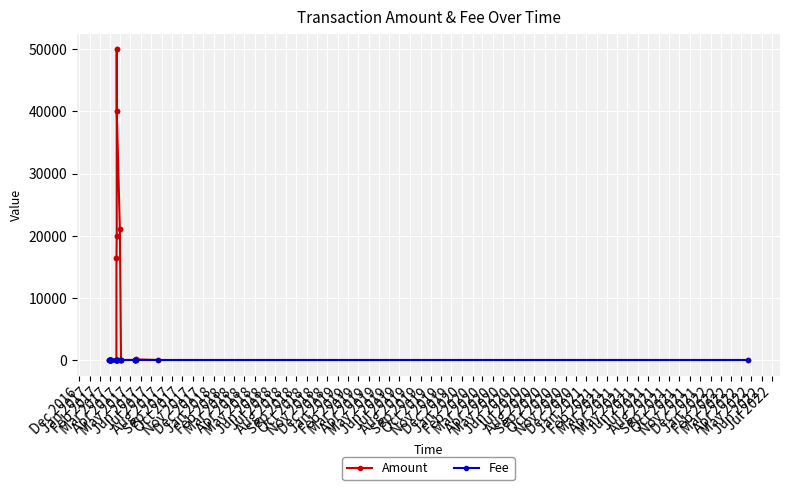

At how many categories does at least one series exceed 32829?

4